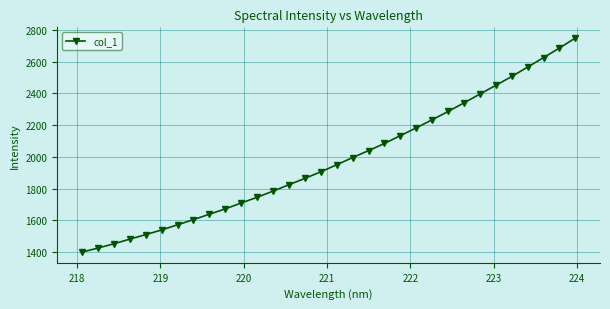

What is the value of the 20th point from the left?

2084.7